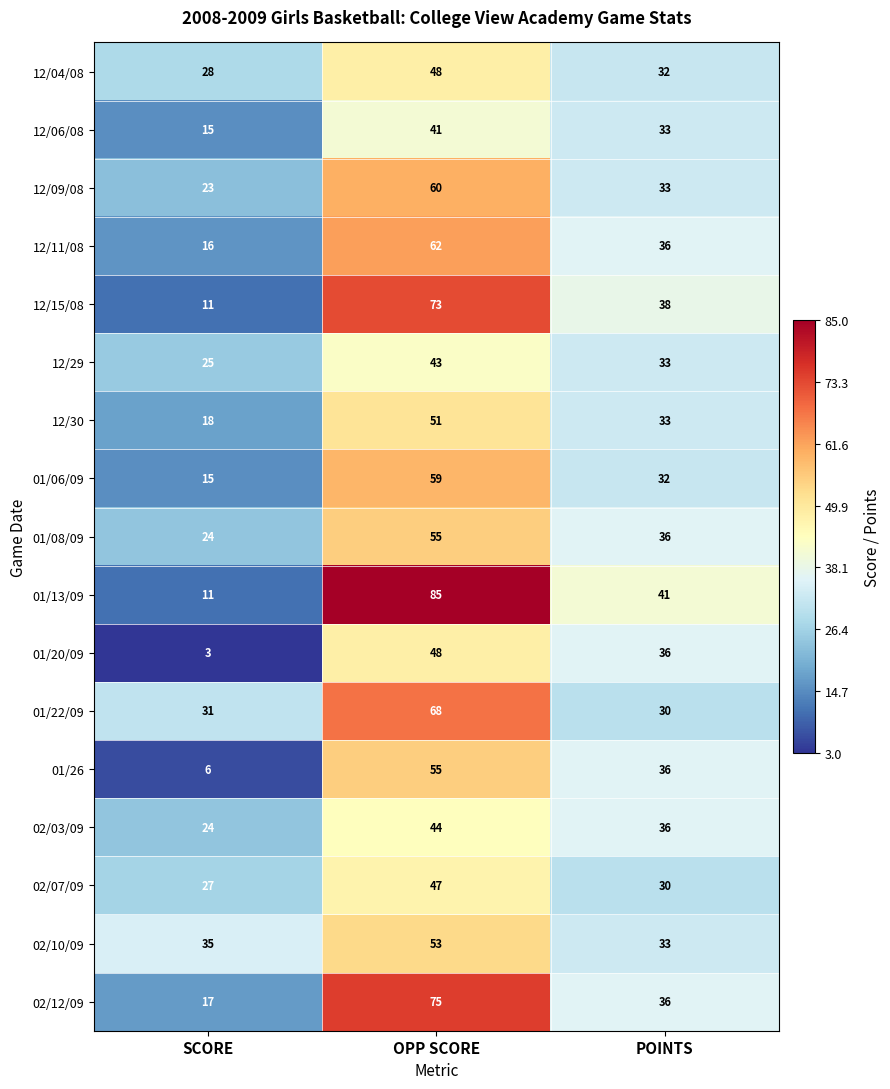

What is the greatest value displayed?

85